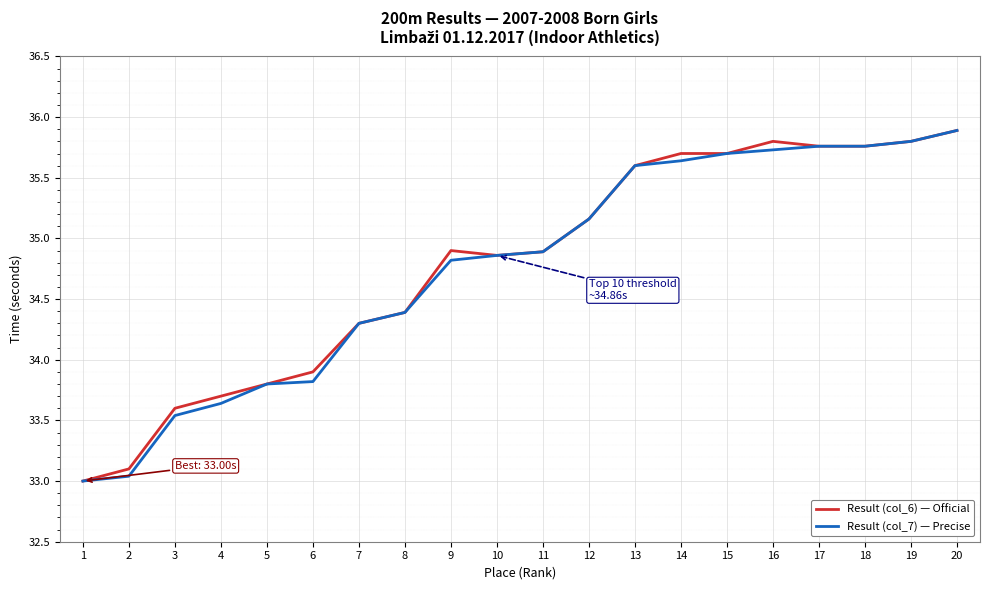

Is the value of Result (col_6) — Official at 16 greater than the value of Result (col_7) — Precise at 14?

Yes